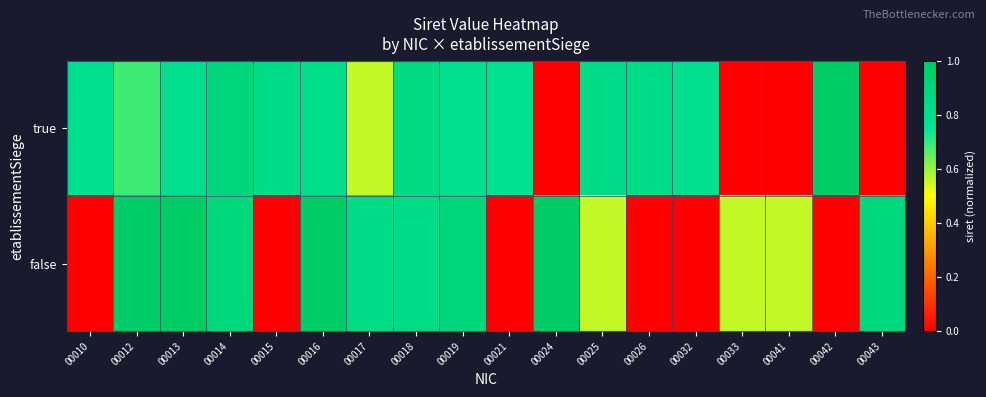

Reading right to left, what are all the values shown in this chart?

true: 00043=0.0	00042=1.0	00041=0.0	00033=0.0	00032=0.8	00026=0.8	00025=0.8	00024=0.0	00021=0.8	00019=0.8	00018=0.9	00017=0.6	00016=0.8	00015=0.8	00014=0.9	00013=0.8	00012=0.7	00010=0.8
false: 00043=0.9	00042=0.0	00041=0.6	00033=0.6	00032=0.0	00026=0.0	00025=0.6	00024=1.0	00021=0.0	00019=0.9	00018=0.8	00017=0.8	00016=1.0	00015=0.0	00014=0.9	00013=1.0	00012=1.0	00010=0.0